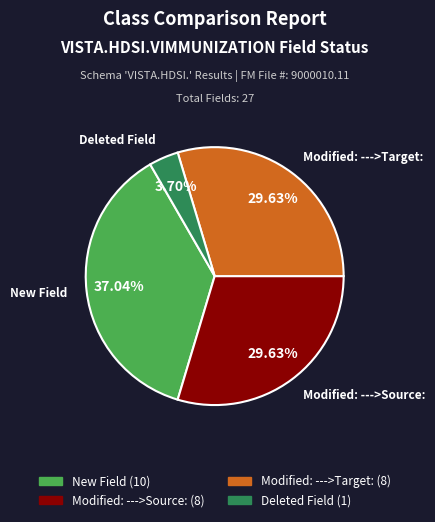

Does New Field represent more than half of the total?

No